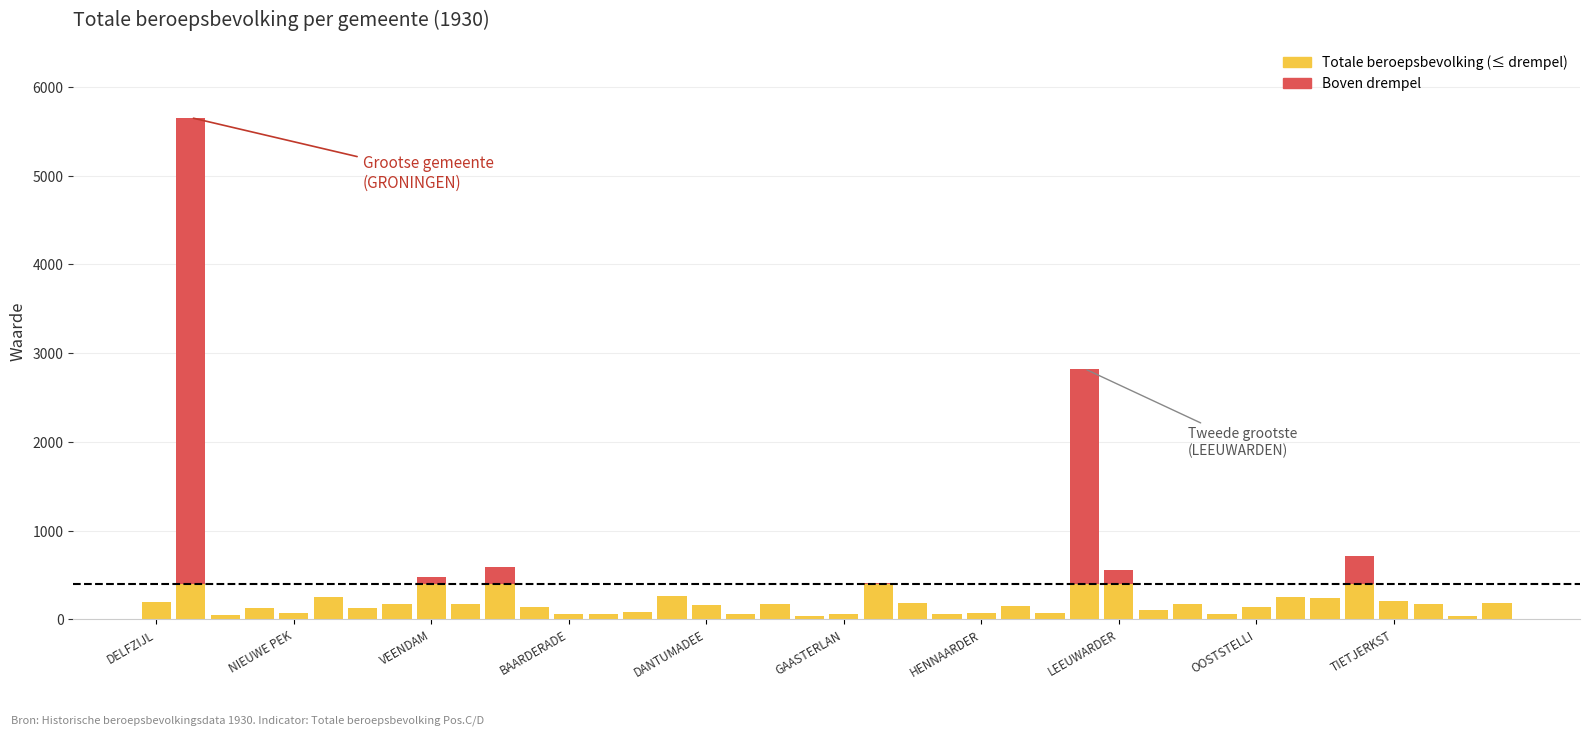

Rank the series by their maximum value, from lowest to highest.

Totale beroepsbevolking (≤ drempel), Boven drempel